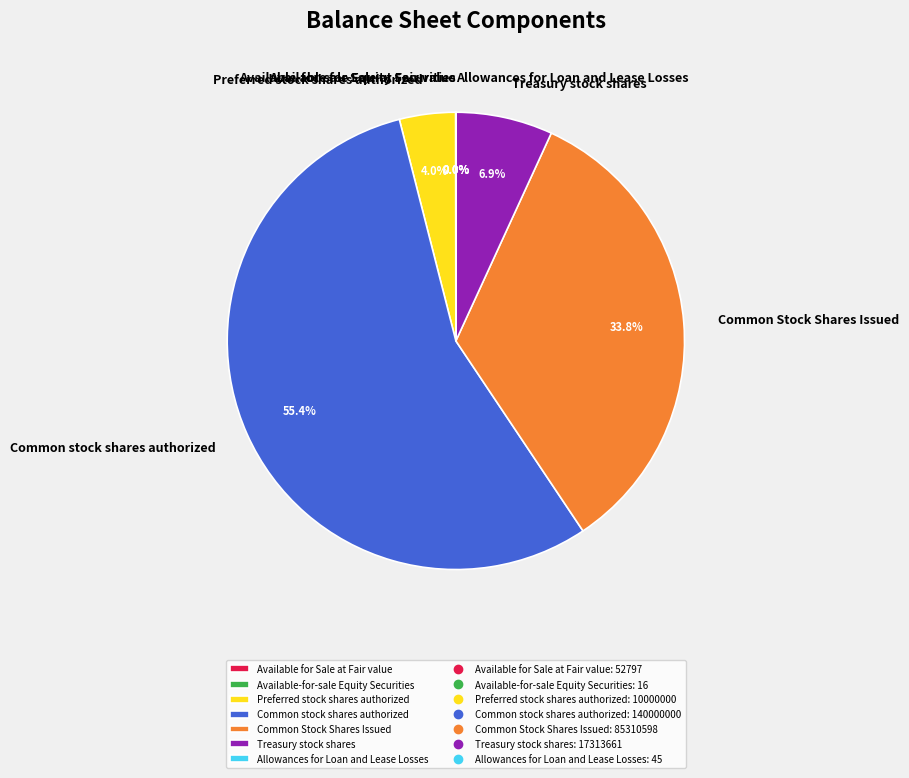

Between Preferred stock shares authorized and Common stock shares authorized, which is larger?

Common stock shares authorized